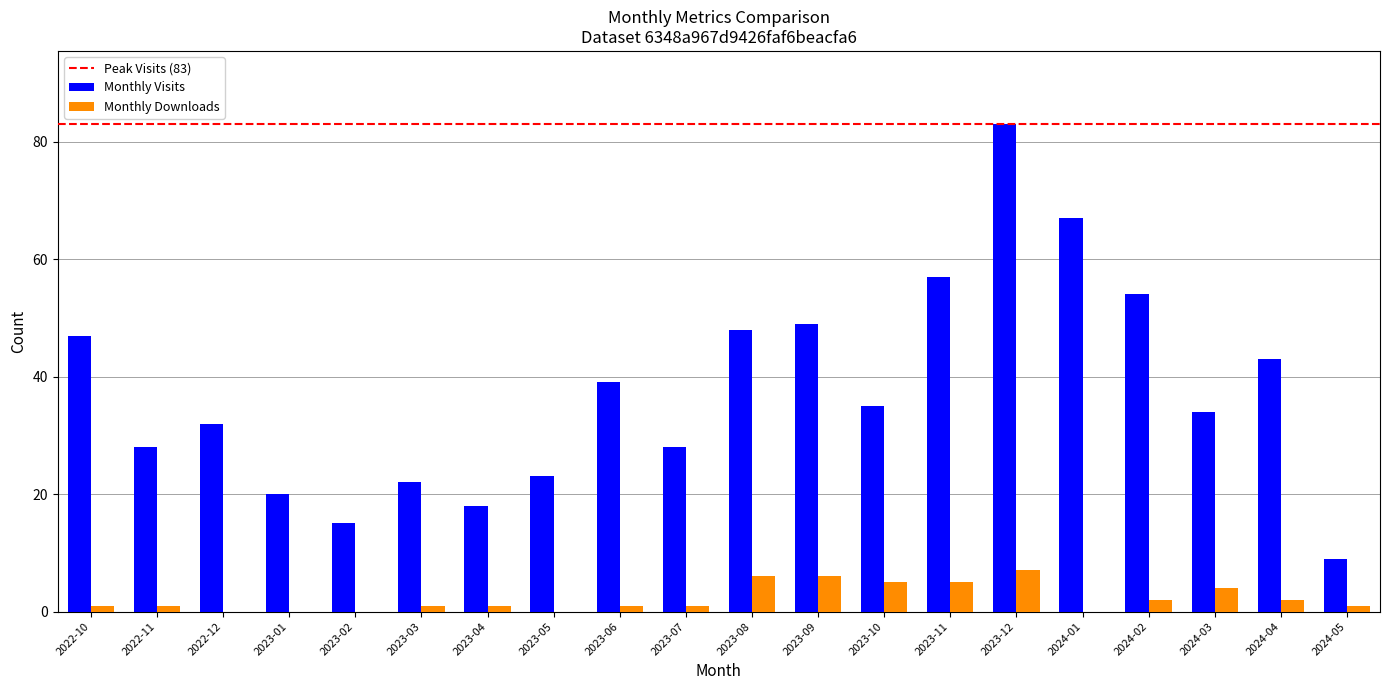

Count the number of data series in this chart.

2